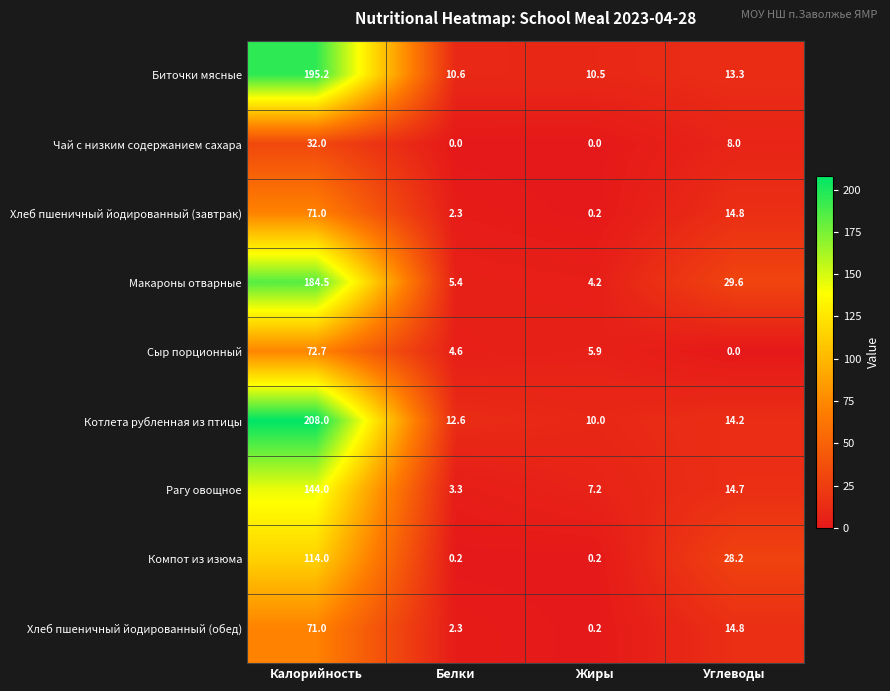

How many data points does each series have?

4